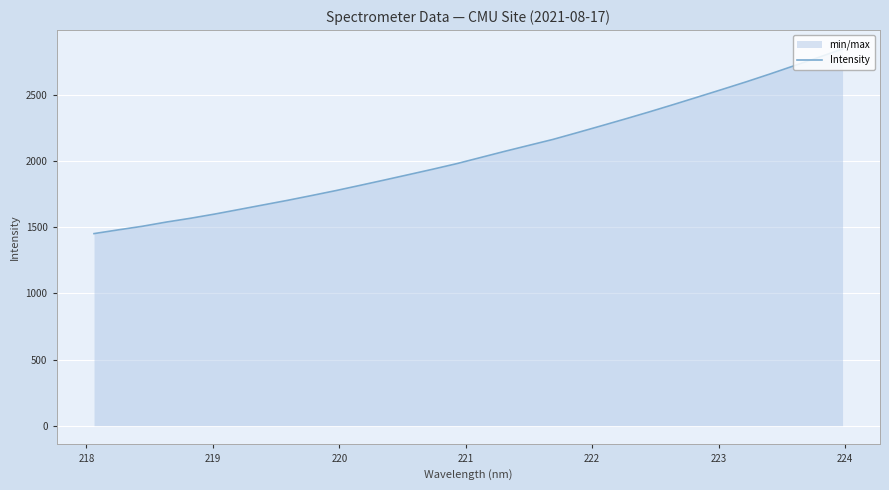

What is the smallest value displayed?

1452.5